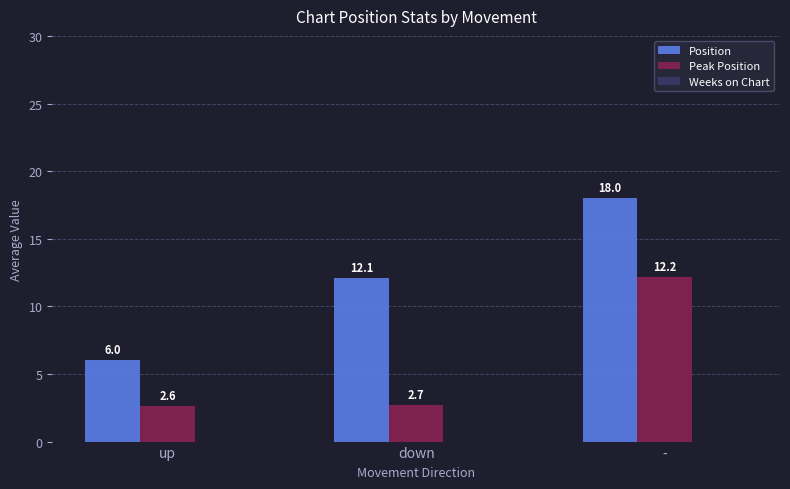

Where is Peak Position nearest to the value 7?

down